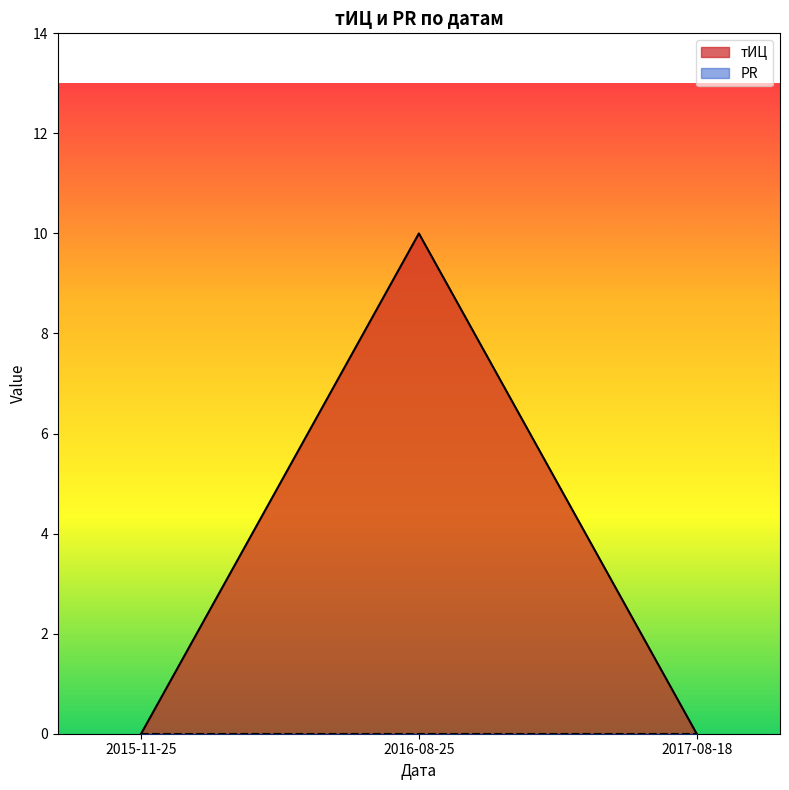

Rank the categories by value from highest to lowest.

2016-08-25, 2015-11-25, 2017-08-18